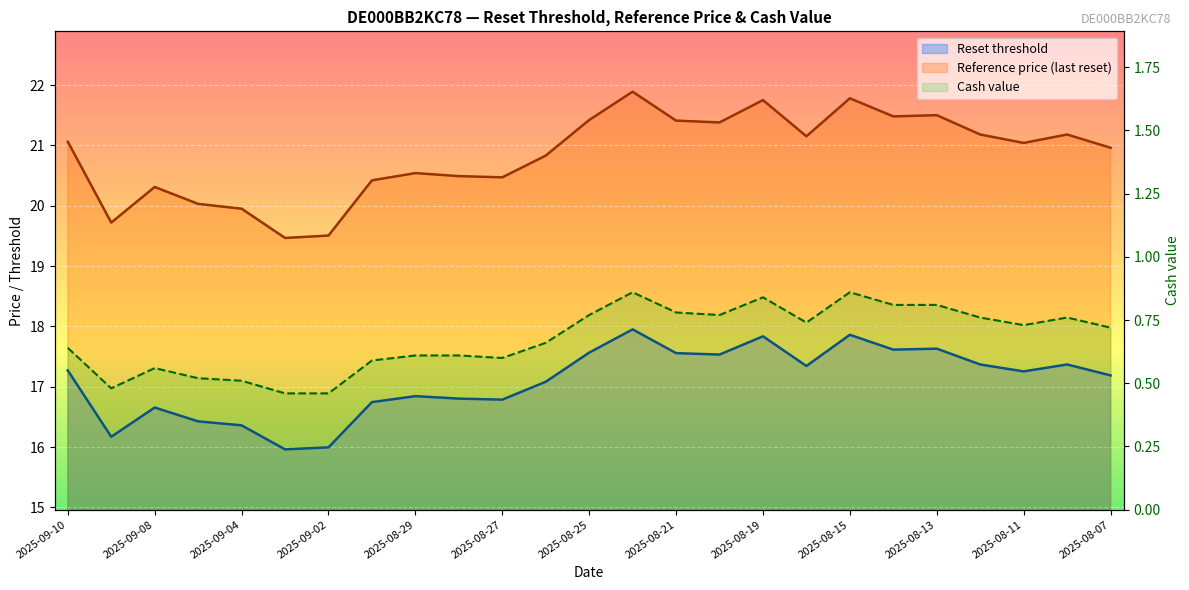

True or false: Reset threshold and Reference price (last reset) cross at least once.

False